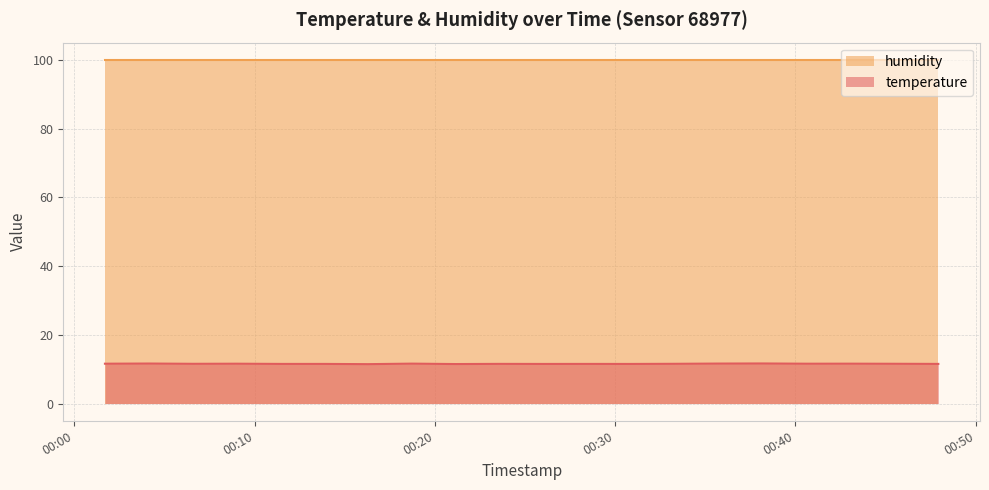

List the labels in order of value, largest first.

2023-10-08T00:38:09, 2023-10-08T00:04:09, 2023-10-08T00:35:43, 2023-10-08T00:18:44, 2023-10-08T00:43:04, 2023-10-08T00:01:42, 2023-10-08T00:09:00, 2023-10-08T00:40:38, 2023-10-08T00:45:29, 2023-10-08T00:06:35, 2023-10-08T00:33:18, 2023-10-08T00:23:35, 2023-10-08T00:11:26, 2023-10-08T00:13:51, 2023-10-08T00:28:27, 2023-10-08T00:47:56, 2023-10-08T00:26:01, 2023-10-08T00:30:52, 2023-10-08T00:21:09, 2023-10-08T00:16:17